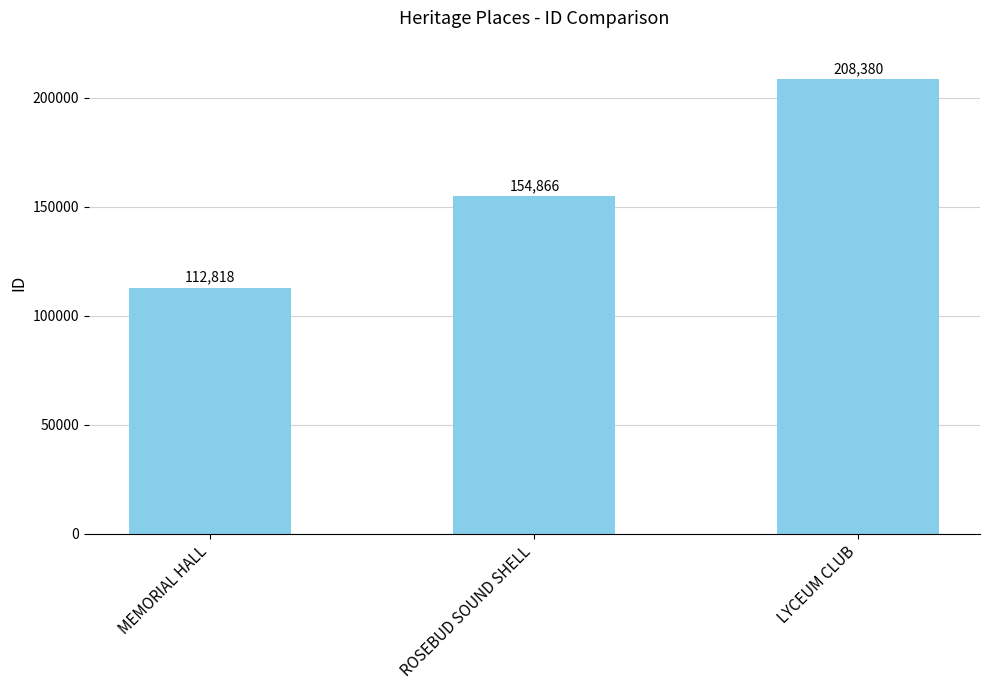

What position from the right is MEMORIAL HALL?

3